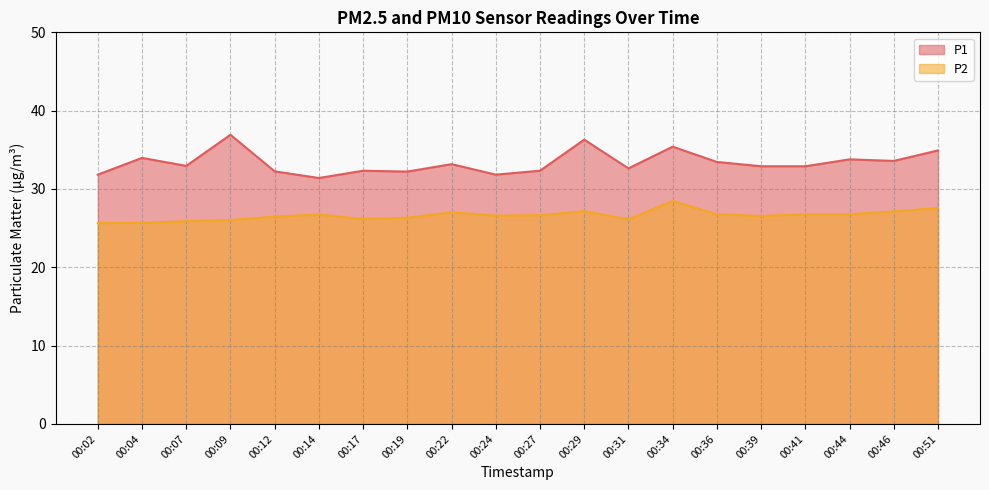

Between 00:12 and 00:46, which series saw the biggest shift?

P1